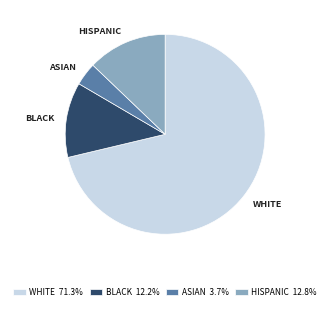

Between BLACK and WHITE, which is larger?

WHITE